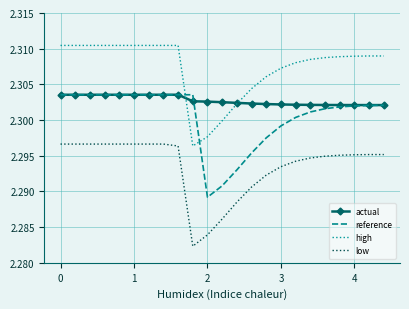

At how many categories does at least one series exceed 2?

23